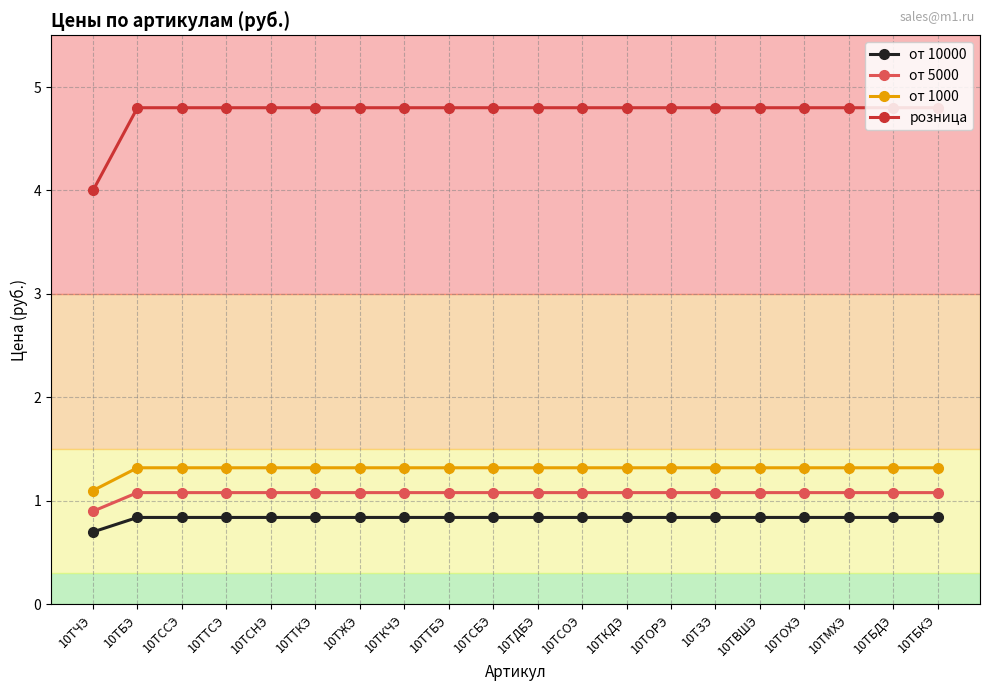

True or false: от 10000 and от 1000 cross at least once.

False